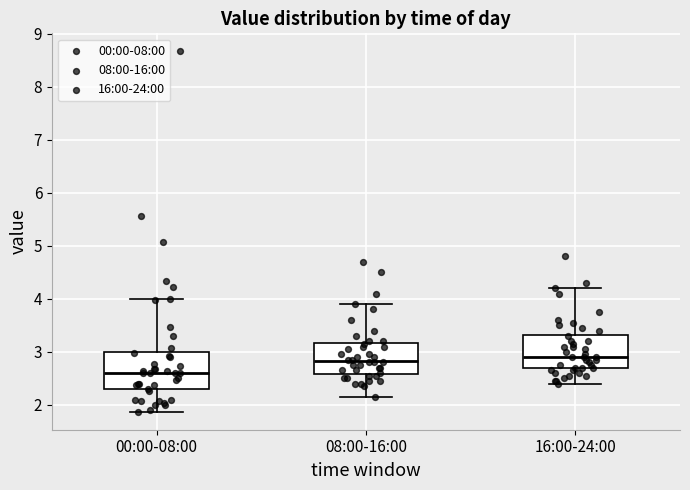

Where does the lower whisker of the box for 08:00-16:00 end on the y-axis? The values are not printed on the chart, so give them approximately, as read against the axis.

2.2